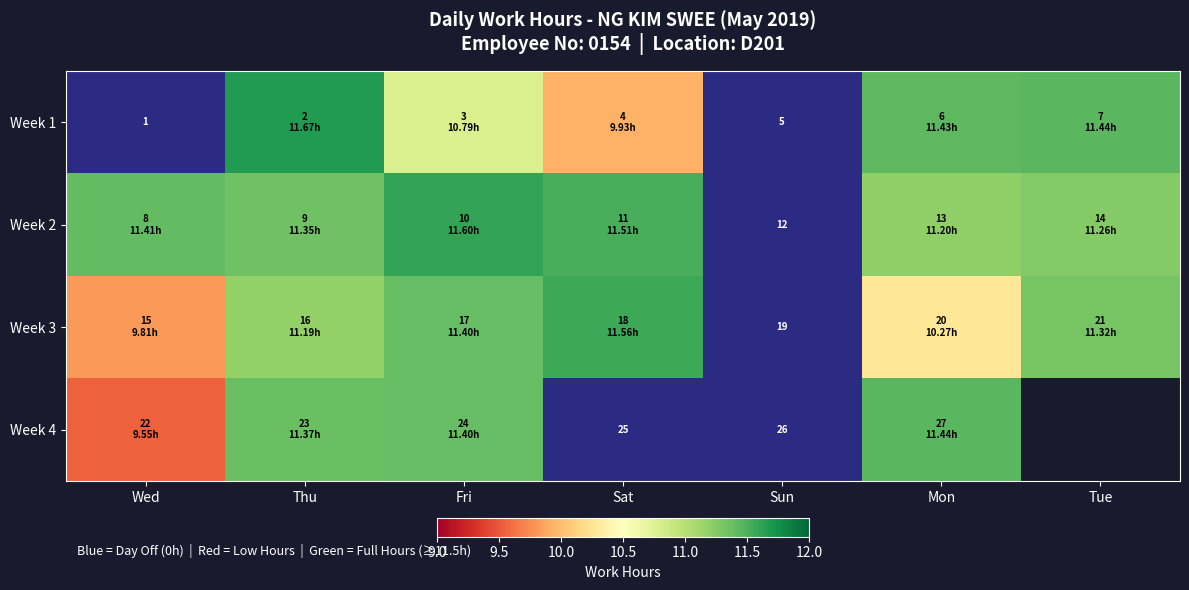

Which series has the widest spread of values?

Week 1